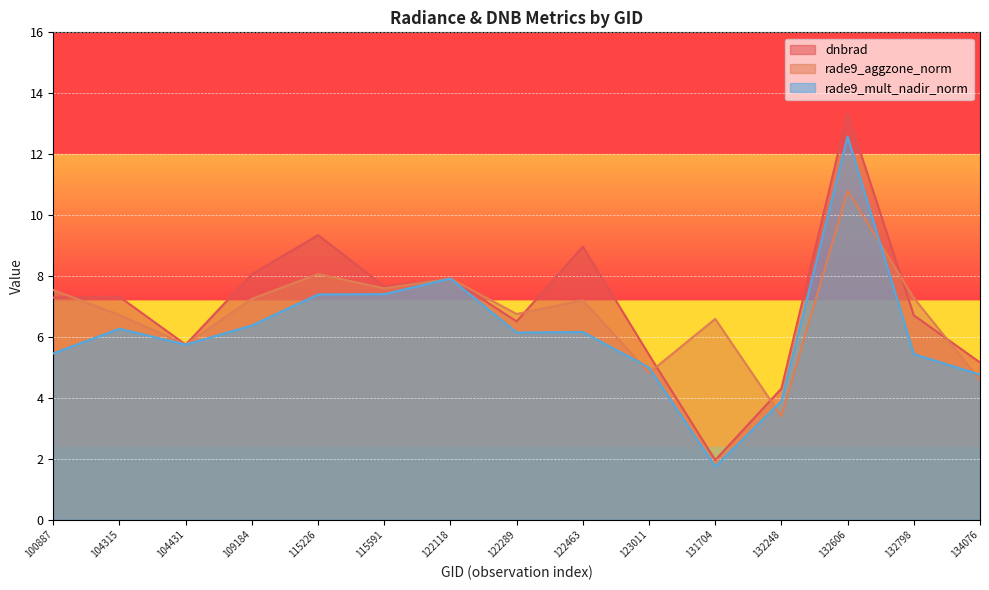

What is the value of the rade9_aggzone_norm point at the 9th from the left?

7.2